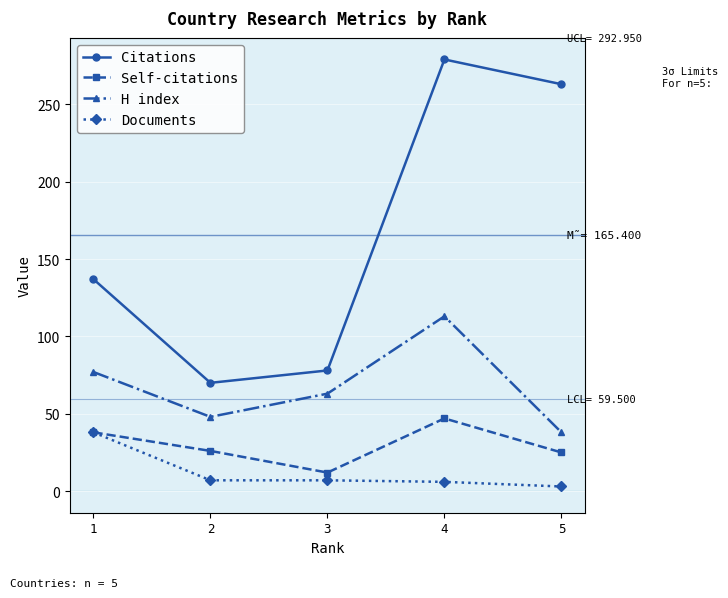

At which category is the sum across all series the highest?

4